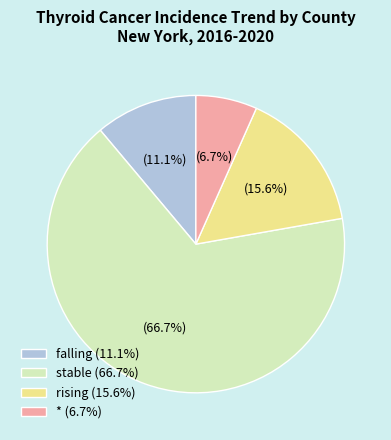

To the nearest percent, what is the combined percentage of stable and falling?

78%